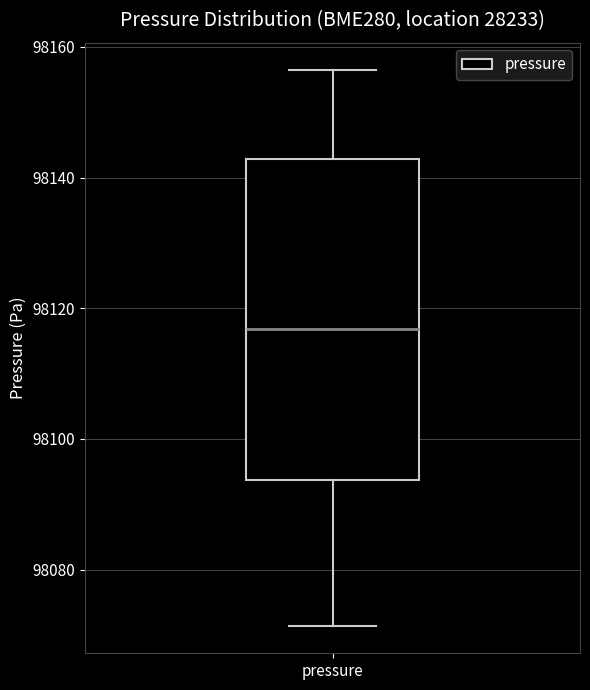

Read this box plot against the y-axis: the position of the median line, the range covered by the box, and the ends of both whiskers. The values are not printed on the chart, so give them approximately, as read against the axis.

median 98116, box 98094 to 98142, whiskers 98072 to 98156